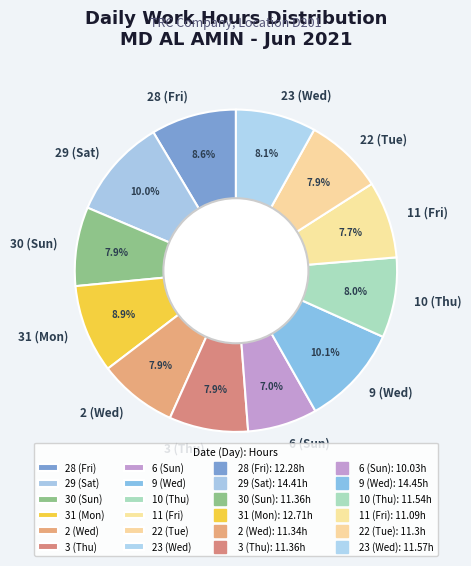

Is it true that 9 (Wed) is 10% of the pie?

True